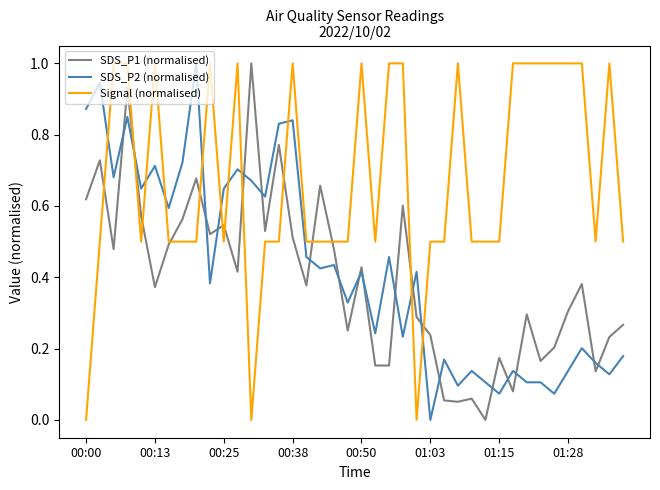

Which series has the largest total across all categories?

Signal (normalised)